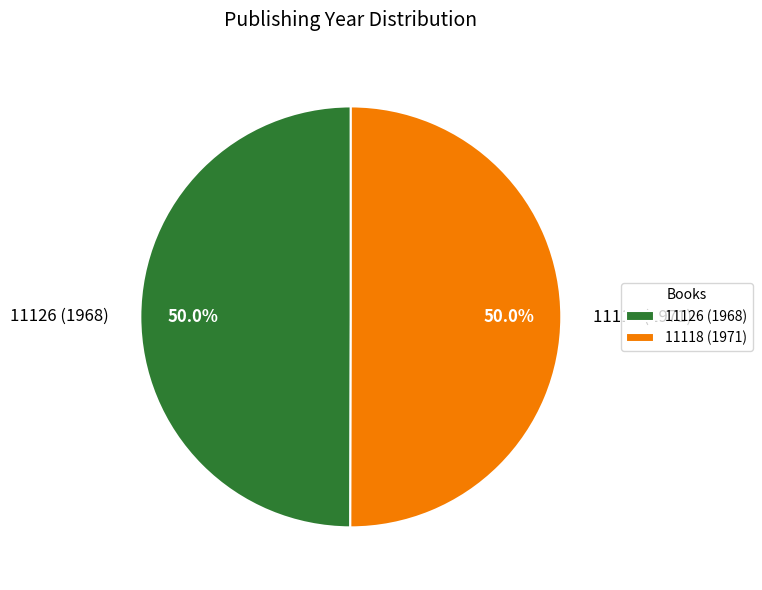

What portion of the pie excludes 11118 (1971)?

50.0%